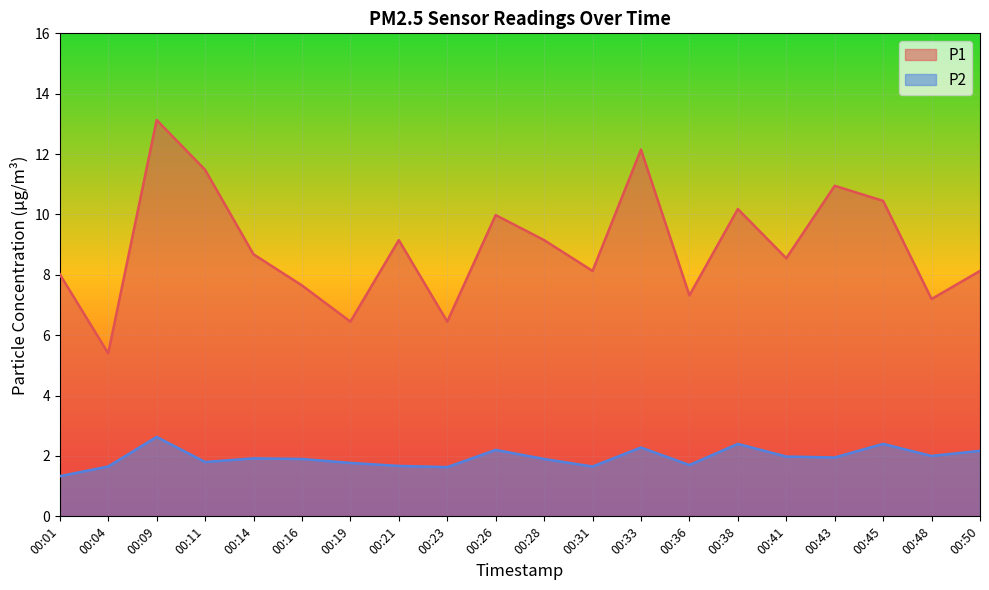

At which category does P2 reach its first local peak?

00:09